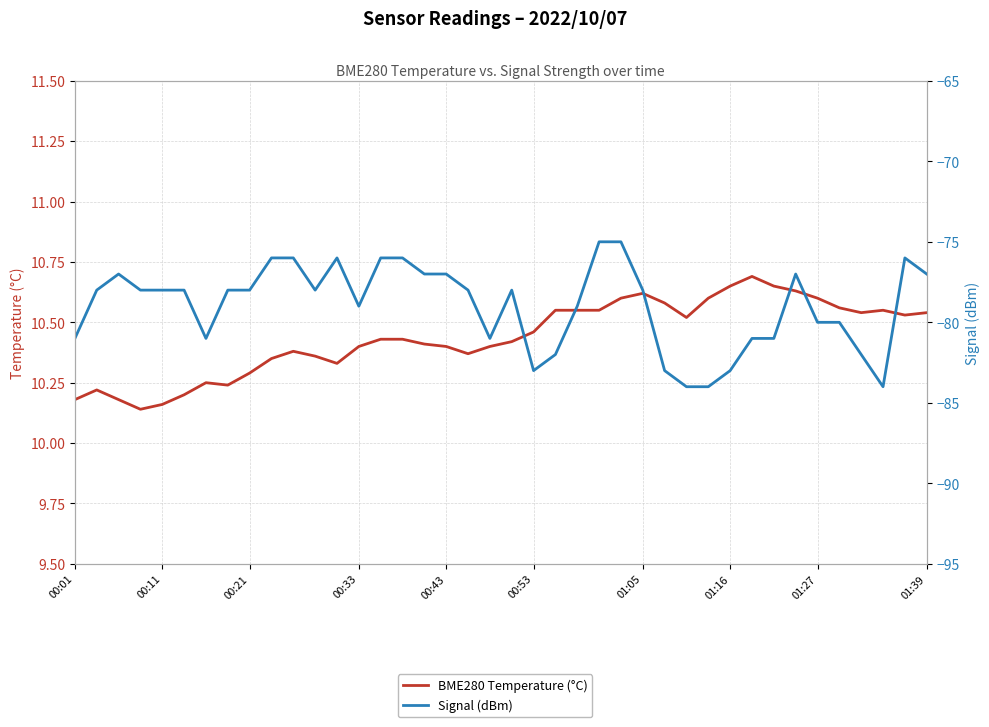

True or false: BME280 Temperature (°C) has a value of 19.0 at 37.

False